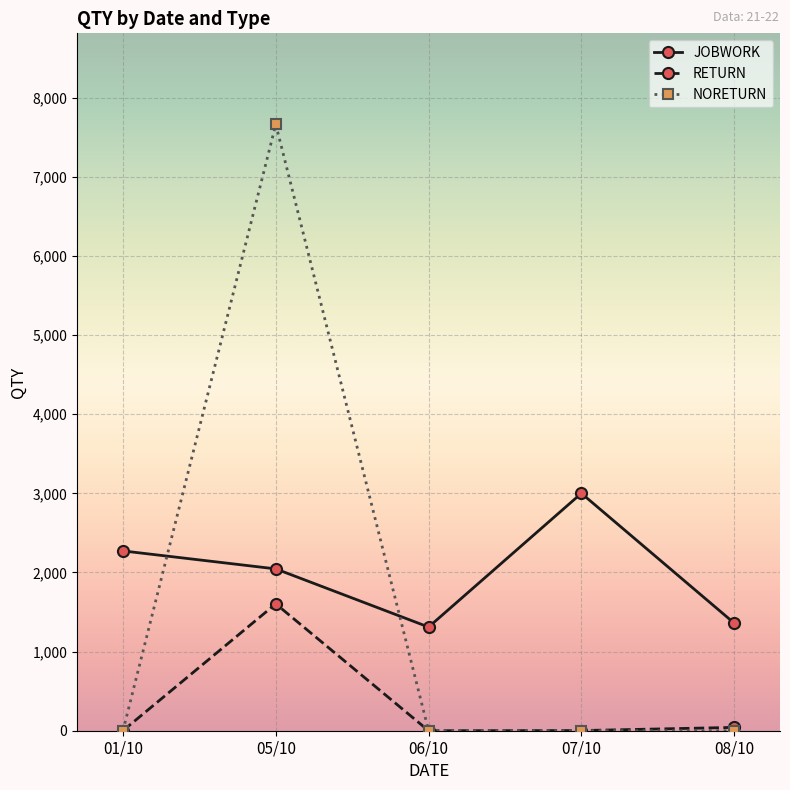

What is the maximum value shown in the chart?

7663